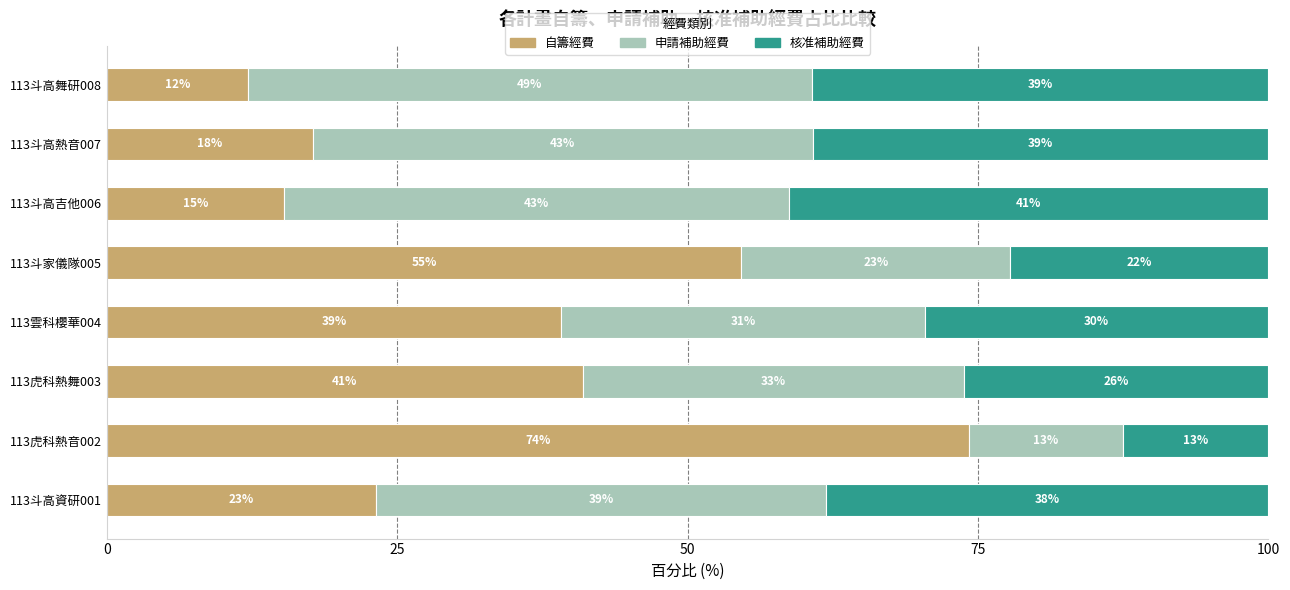

What are all the series names shown in the legend?

自籌經費, 申請補助經費, 核准補助經費